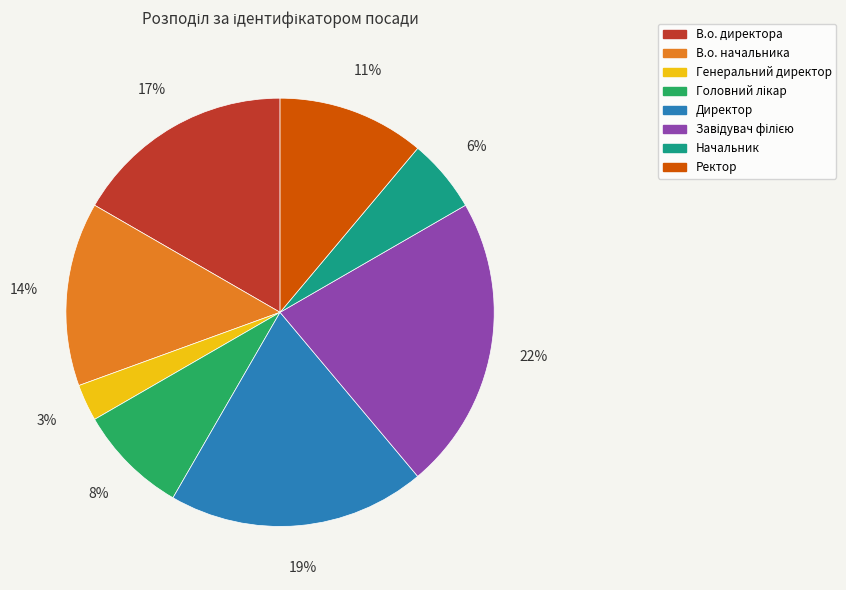

How many segments does this pie chart have?

8